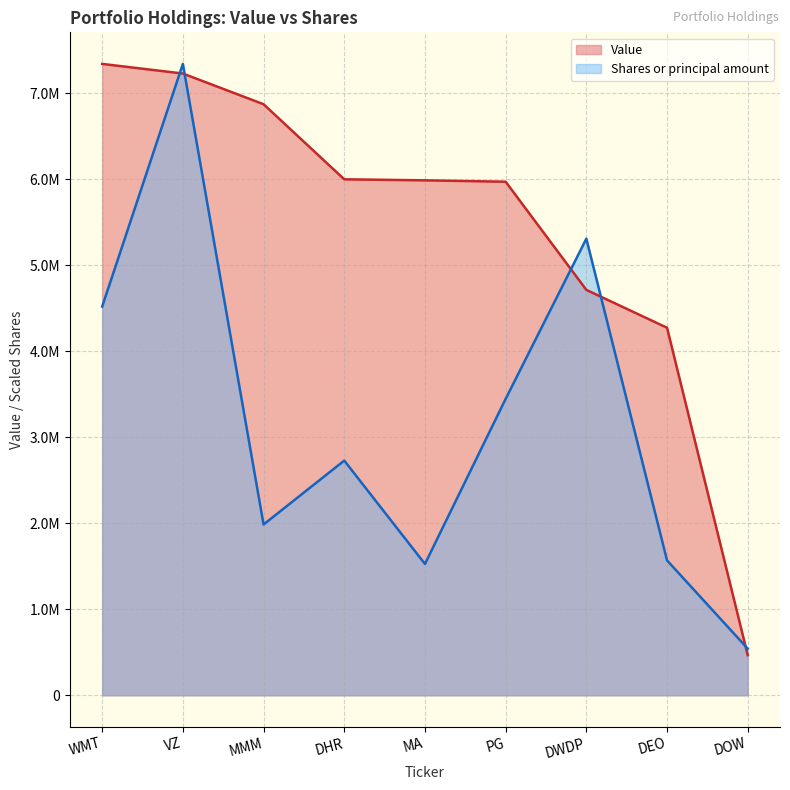

Reading right to left, list all the values displayed in this chart.

Value: 466000.0	4274000.0	4714000.0	5972000.0	5988000.0	6000000.0	6873000.0	7230000.0	7342000.0
Shares or principal amount: 542163.9	1568546.3	5309531.0	3446394.4	1527113.9	2728893.5	1986112.7	7342000.0	4520274.0